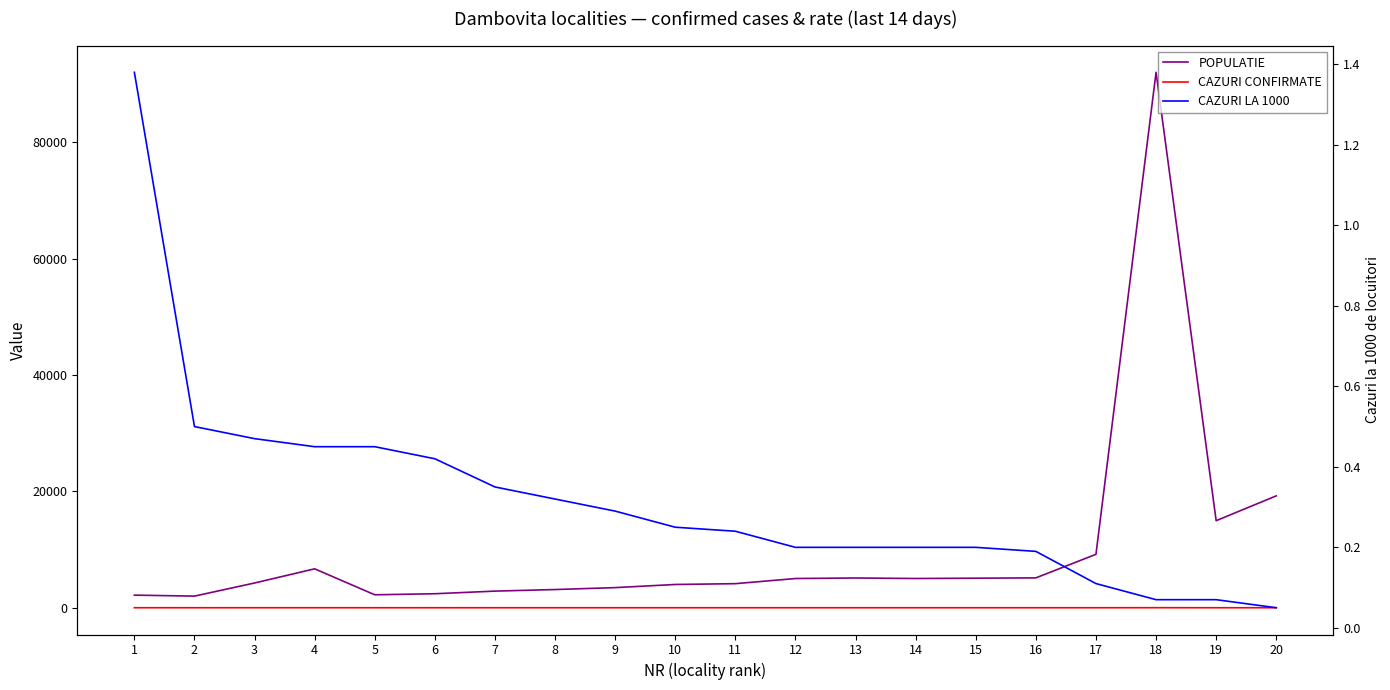

What is the difference between the maximum and minimum values in the CAZURI LA 1000 series?

1.3